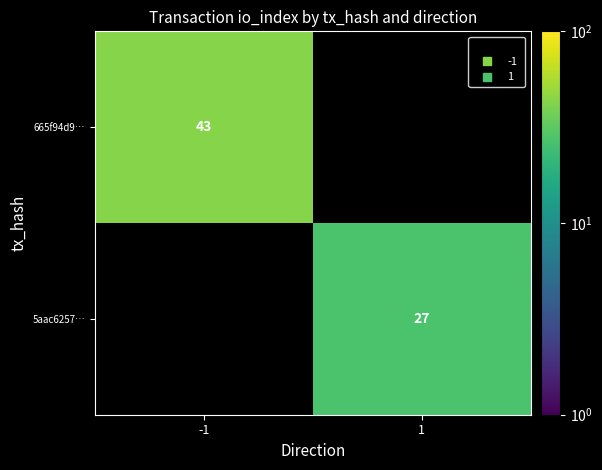

Which series has the largest range (max minus min)?

665f94d9…